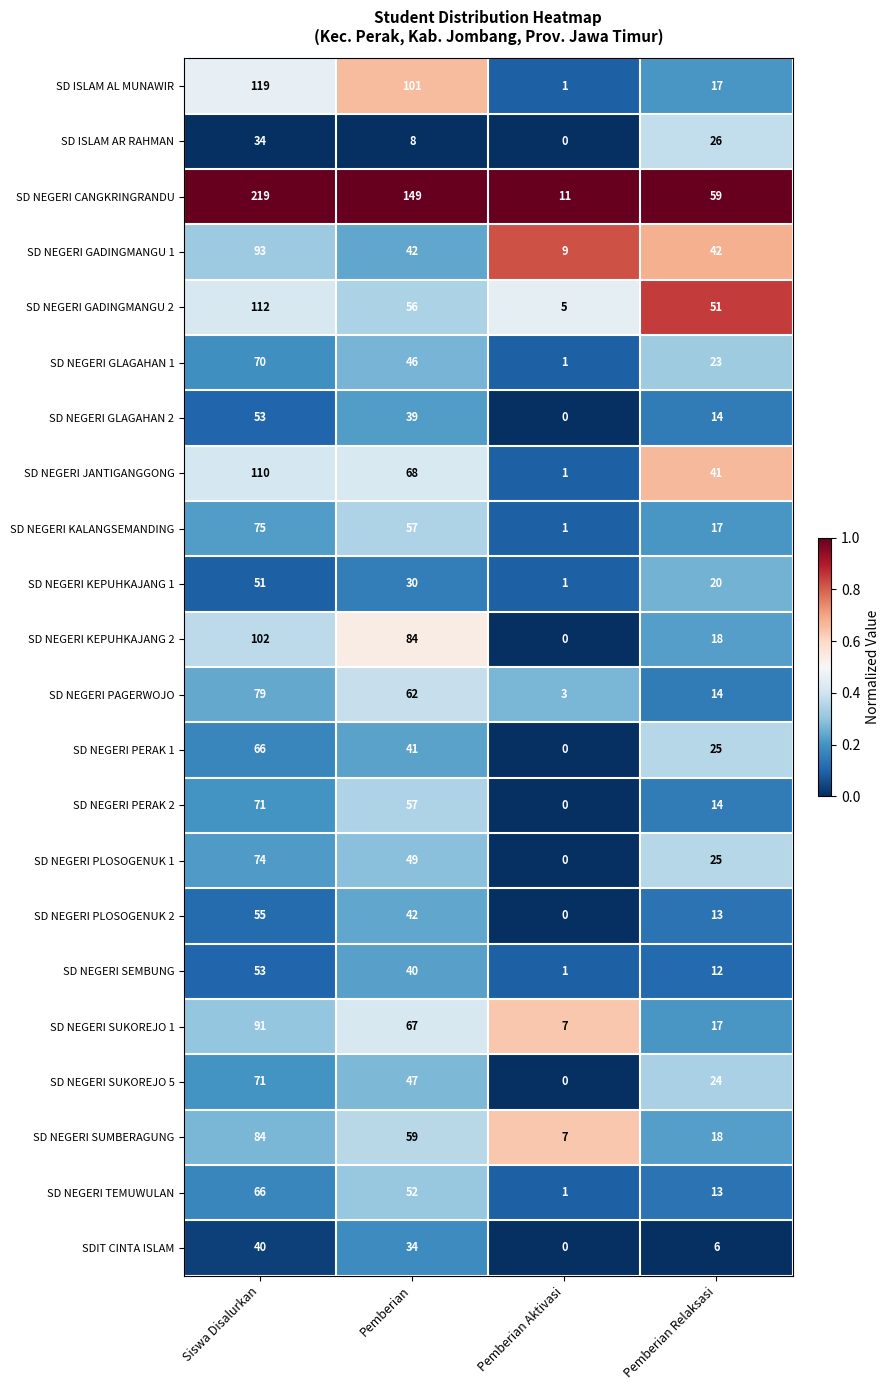

True or false: SD NEGERI GADINGMANGU 1 has a value of 42 at Pemberian.

True